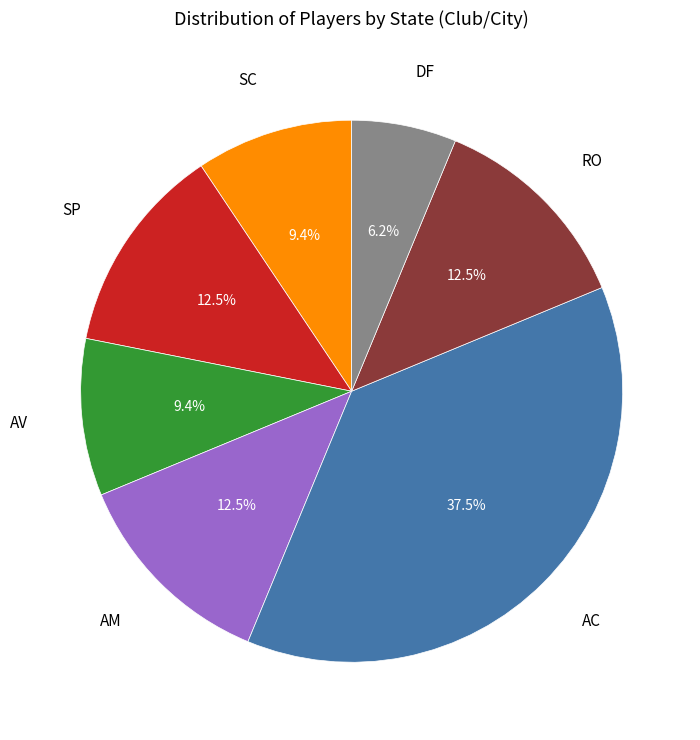

Does any single category account for the majority?

No